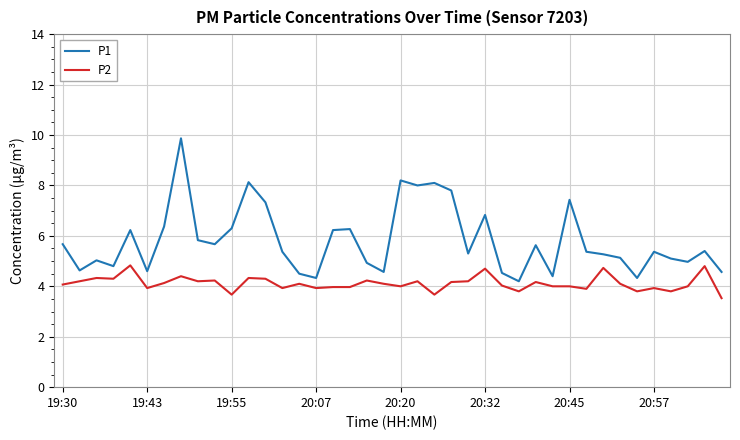

What is the highest value of the P2 series?

4.8